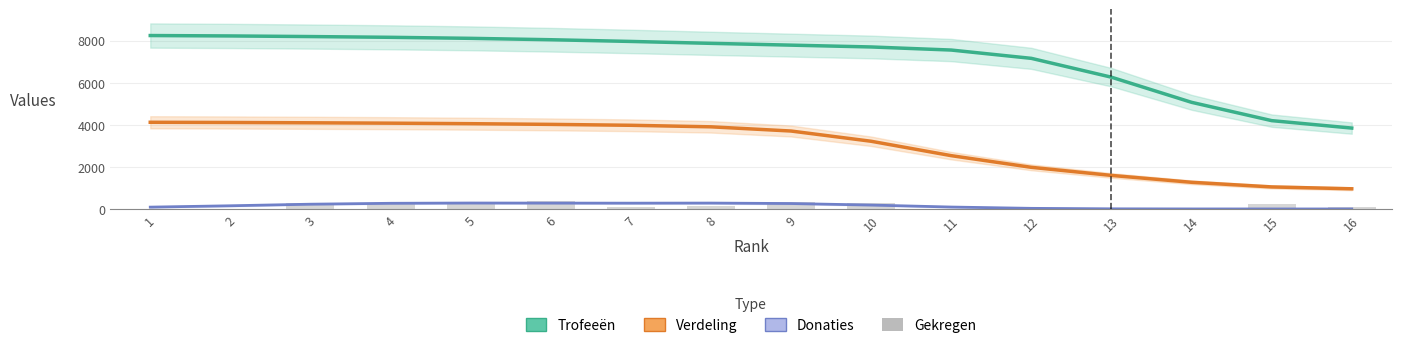

List the labels in order of Trofeeën value, smallest first.

16, 15, 14, 13, 12, 11, 10, 9, 8, 7, 6, 5, 4, 3, 2, 1